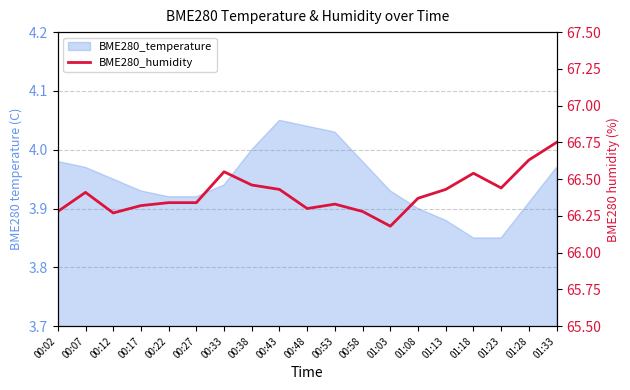

What position from the left is 01:33?

19